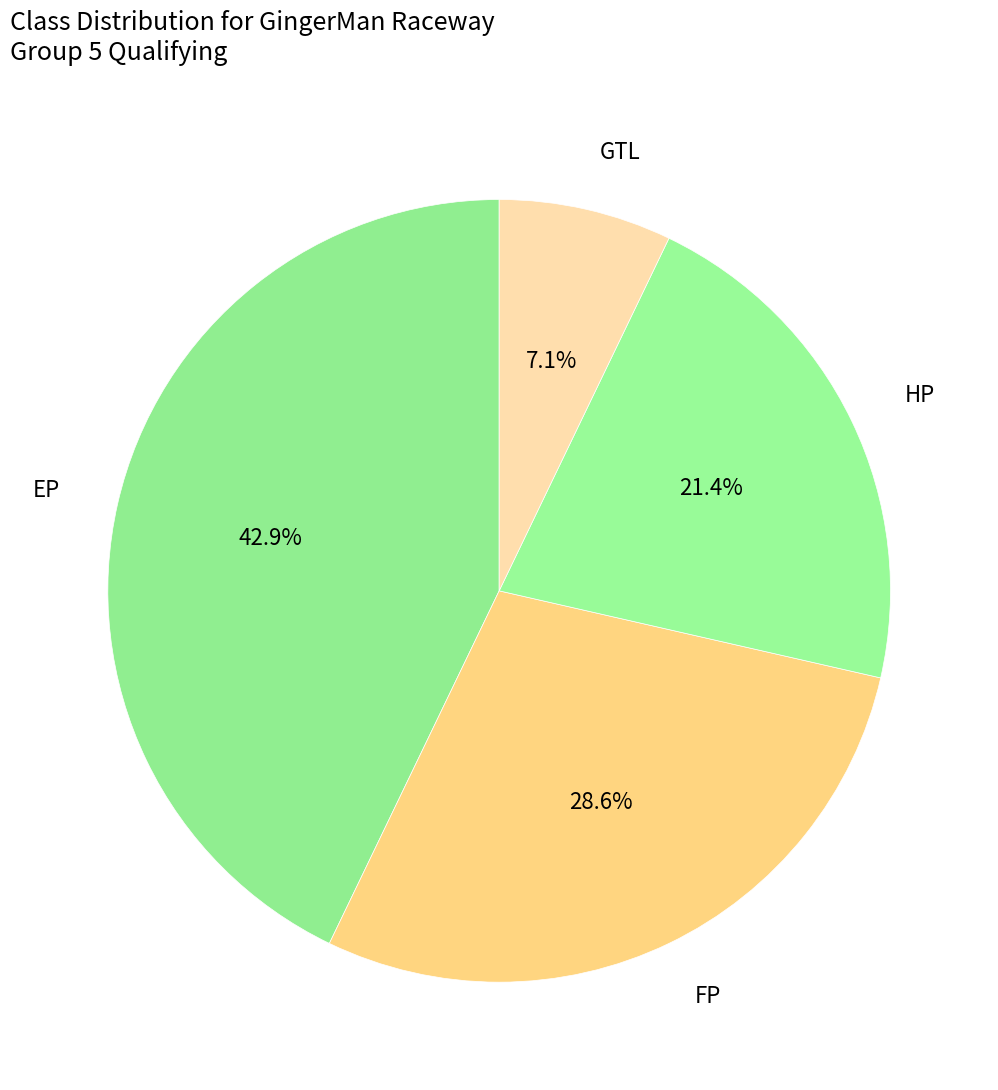

Approximately how many times larger is the value at EP compared to HP?

2.0